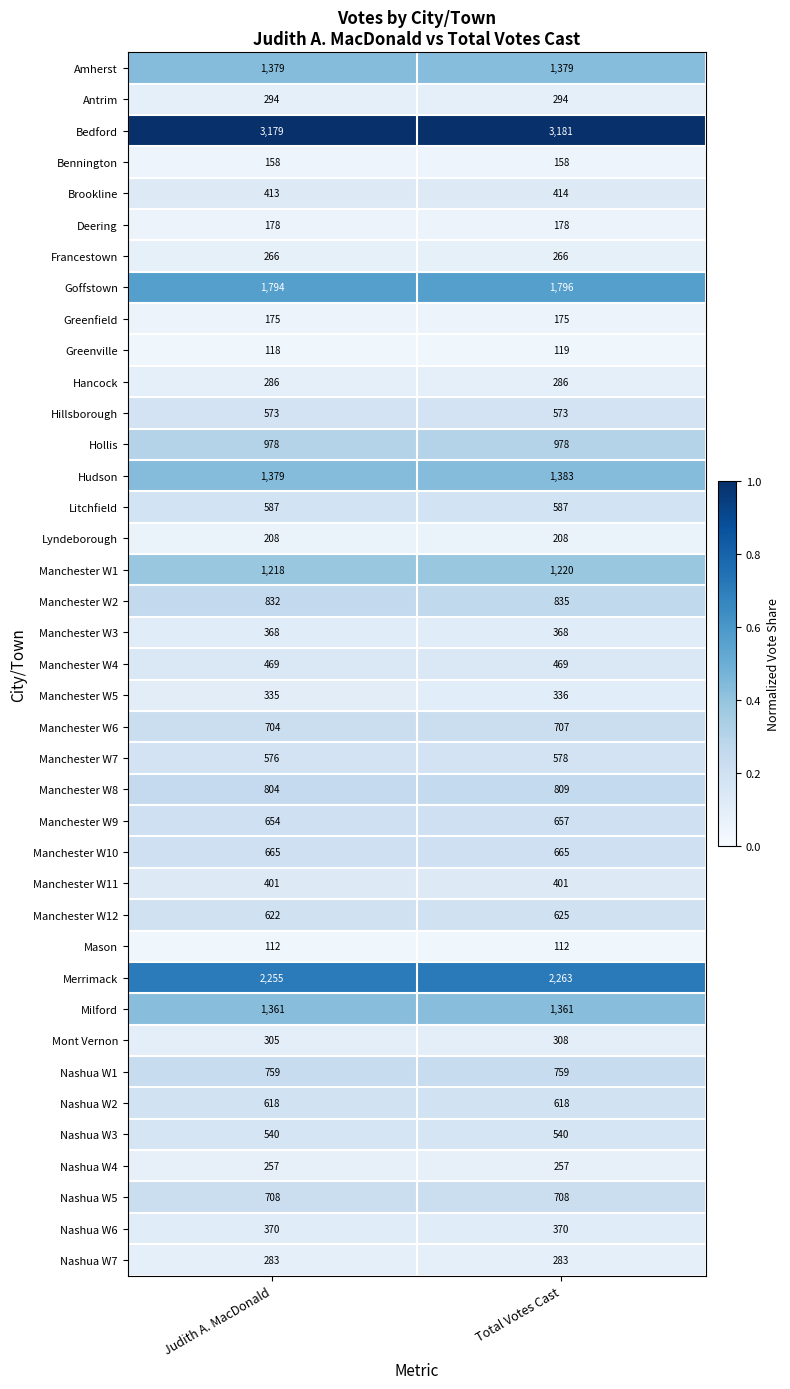

The value of Mason at Total Votes Cast is 112. True or false?

True